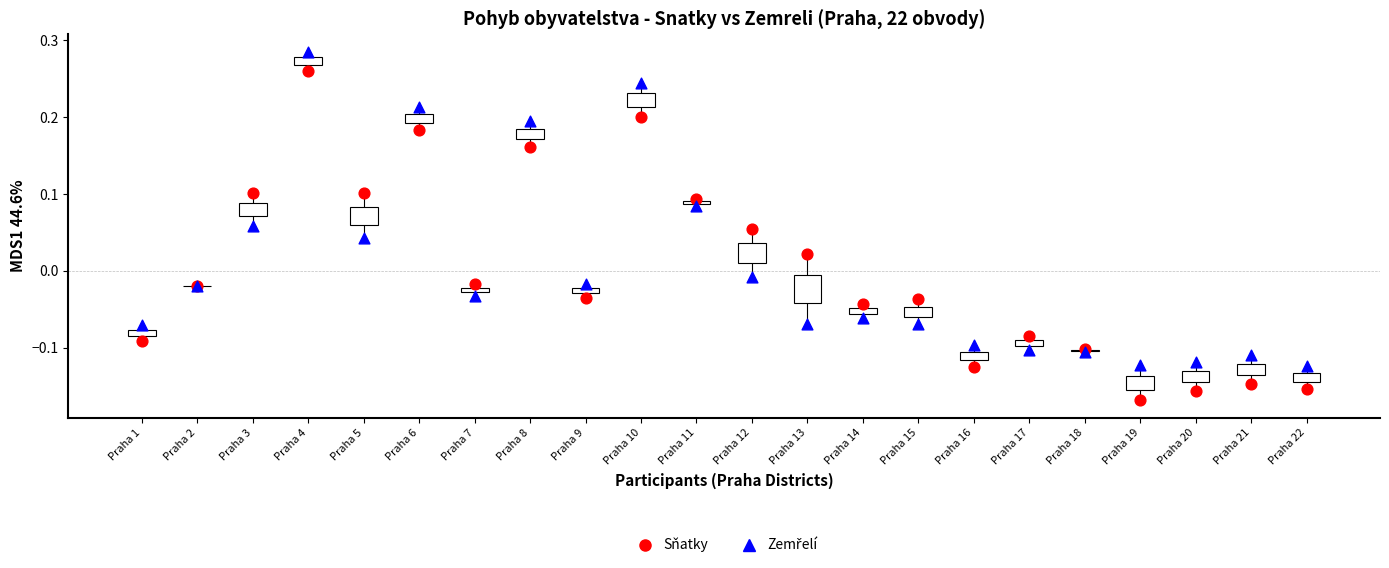

Which series contains the lowest Y value?

Sňatky